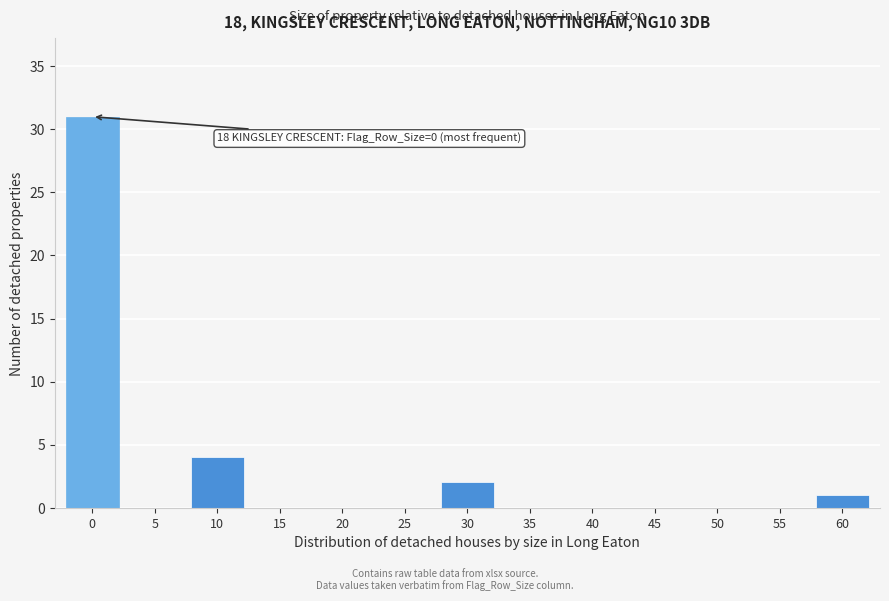

Reading left to right, what are all the values shown in this chart?

0=31	5=0	10=4	15=0	20=0	25=0	30=2	35=0	40=0	45=0	50=0	55=0	60=1